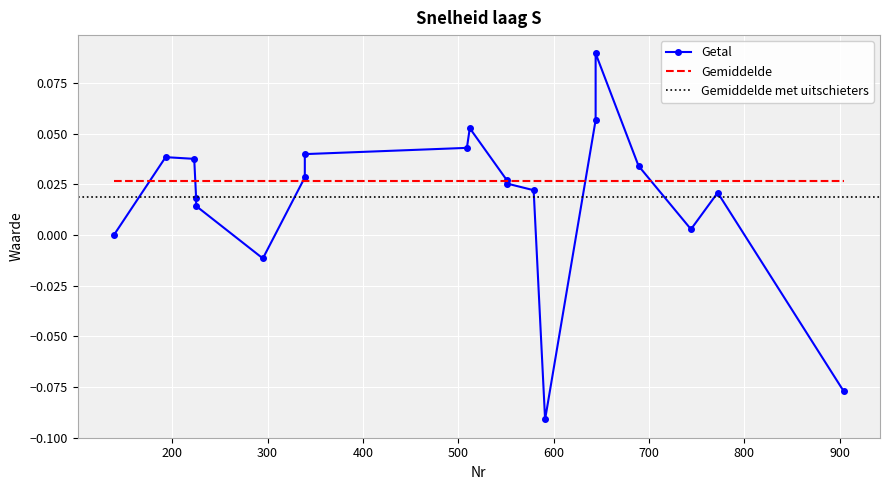

What is the difference between the second highest and second lowest values?

0.1